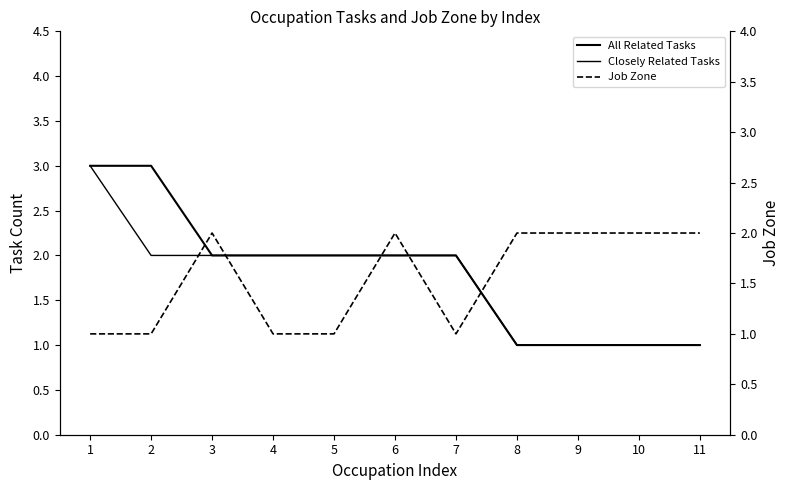

List the labels in order of Closely Related Tasks value, smallest first.

8, 9, 10, 11, 2, 3, 4, 5, 6, 7, 1